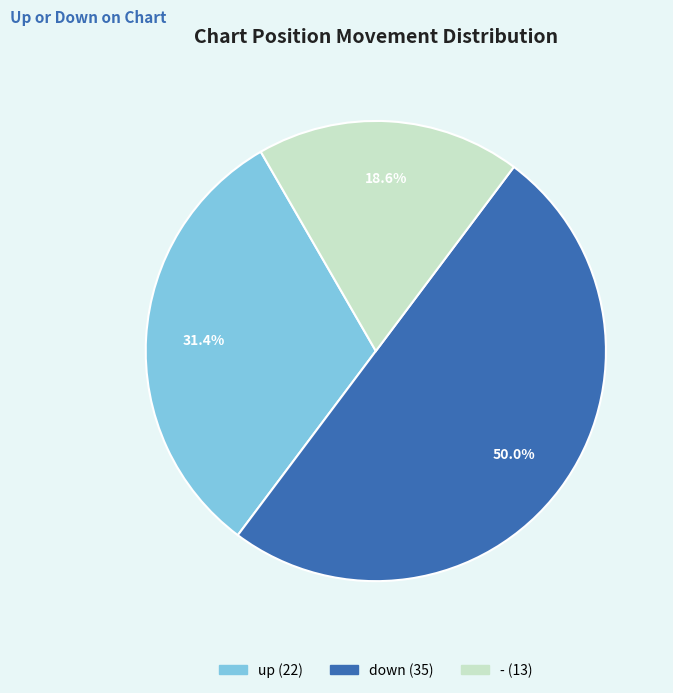

Combined, what portion of the pie is up and down?

81.4%